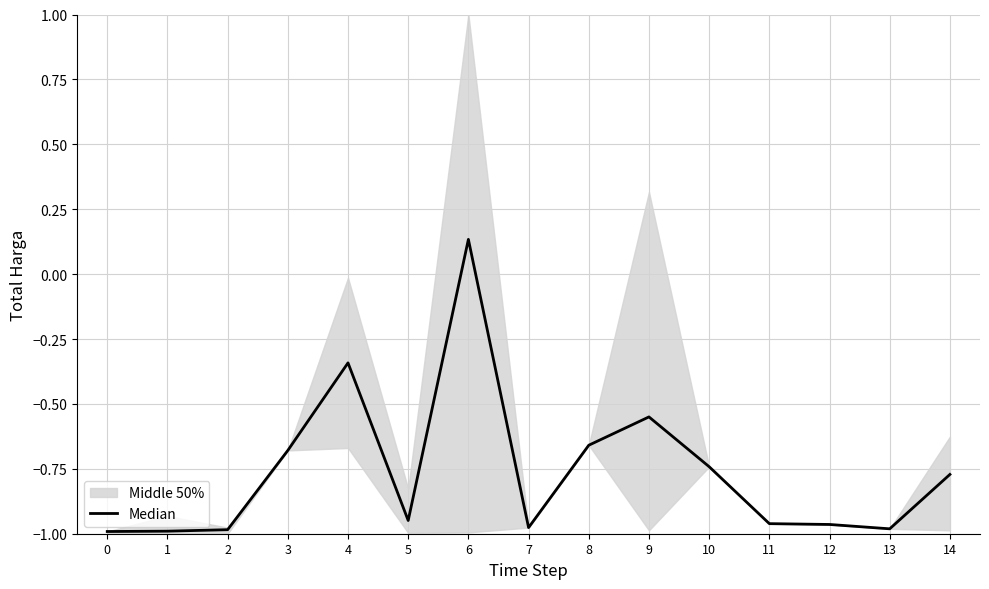

Rank the categories by value from lowest to highest.

0, 1, 2, 13, 7, 12, 11, 5, 14, 10, 3, 8, 9, 4, 6